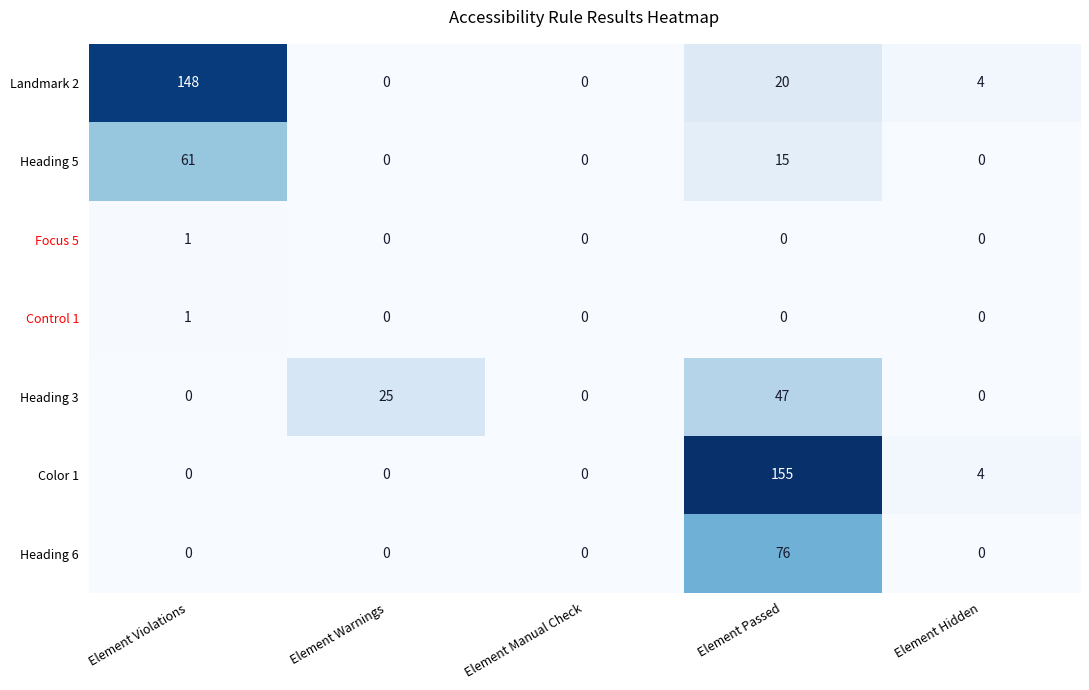

Which category has the highest value across all series?

Element Passed